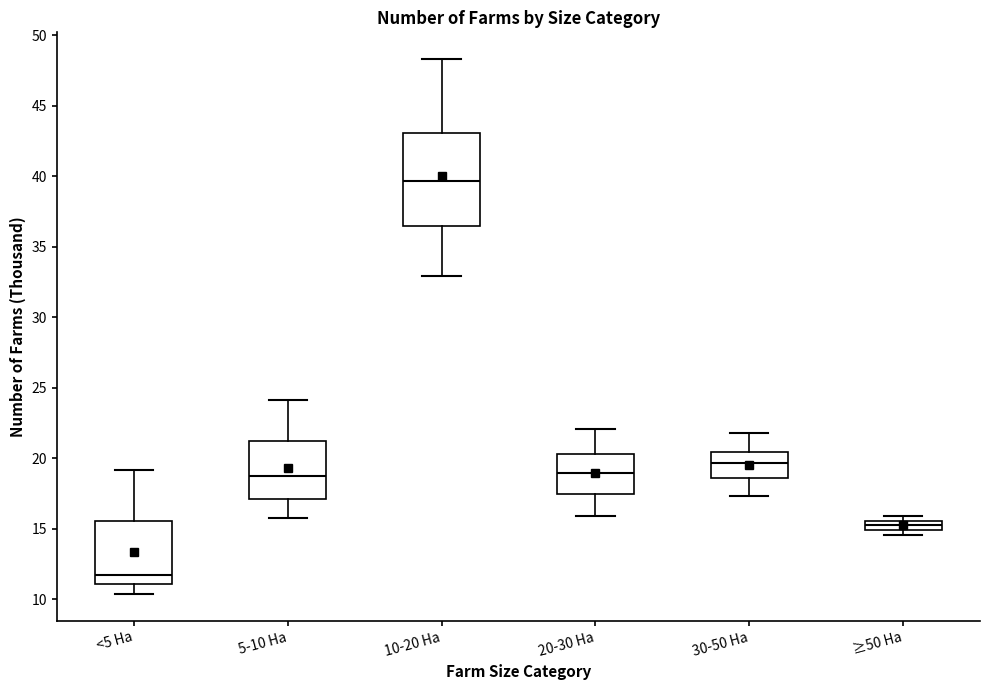

Which box's median line is the highest?

10-20 Ha